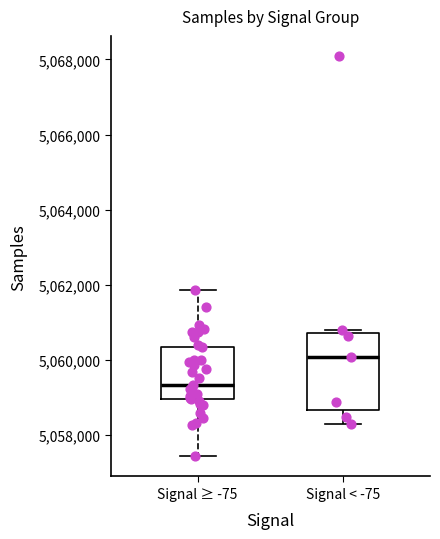

Reading left to right, transcribe this box plot: for each box, give where its median line is, the range the box spans, and where its two whiskers end, as read against the y-axis. The values are not printed on the chart, so give them approximately, as read against the axis.

Signal ≥ -75: median 5059400, box 5059000 to 5060400, whiskers 5057400 to 5061800
Signal < -75: median 5060000, box 5058600 to 5060800, whiskers 5058200 to 5060800 (just above the box's upper edge)